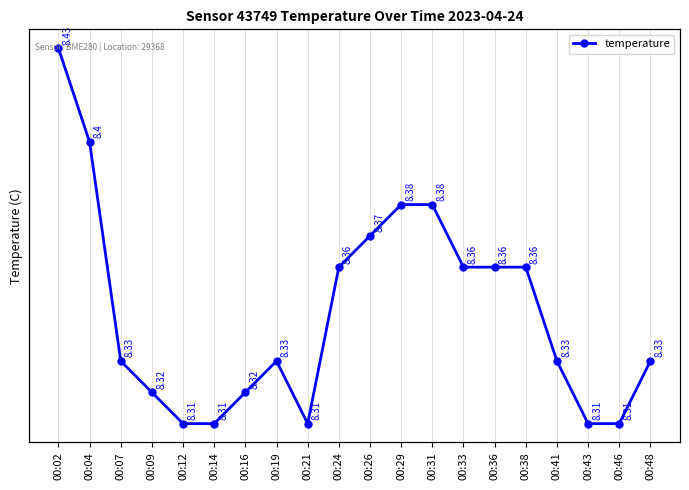

Reading left to right, list all the values displayed in this chart.

00:02=8.4	00:04=8.4	00:07=8.3	00:09=8.3	00:12=8.3	00:14=8.3	00:16=8.3	00:19=8.3	00:21=8.3	00:24=8.4	00:26=8.4	00:29=8.4	00:31=8.4	00:33=8.4	00:36=8.4	00:38=8.4	00:41=8.3	00:43=8.3	00:46=8.3	00:48=8.3